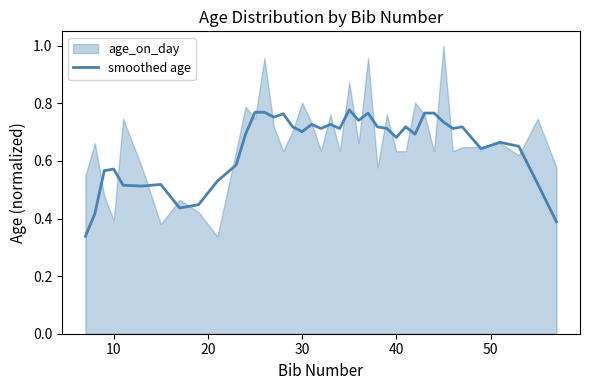

What is the difference between the second highest and minimum values?

0.4